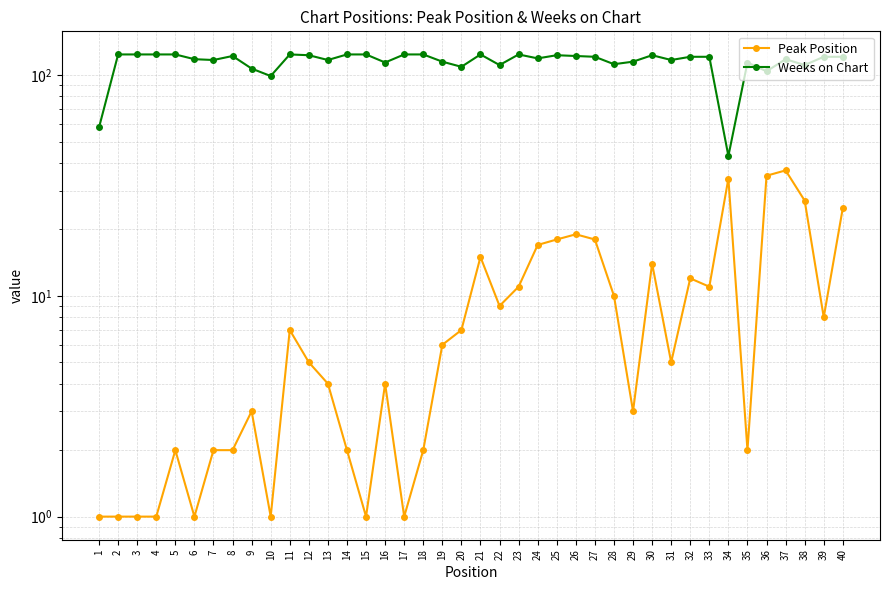

At 38, list the series in order from smallest to largest.

Peak Position, Weeks on Chart